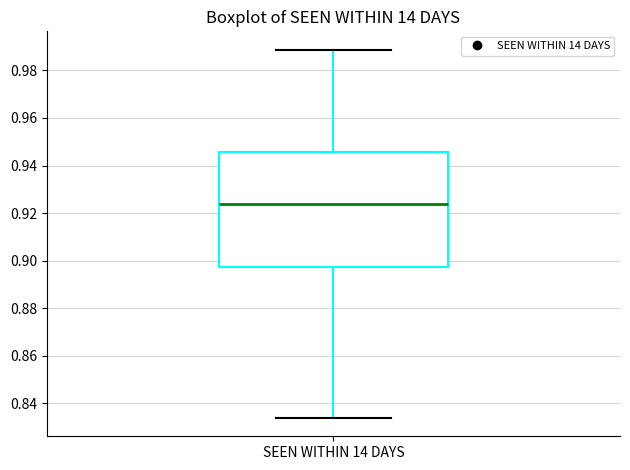

Transcribe this box plot: give where the median line is, the range the box spans, and where the two whiskers end, as read against the y-axis. The values are not printed on the chart, so give them approximately, as read against the axis.

median 0.924, box 0.898 to 0.946, whiskers 0.834 to 0.988